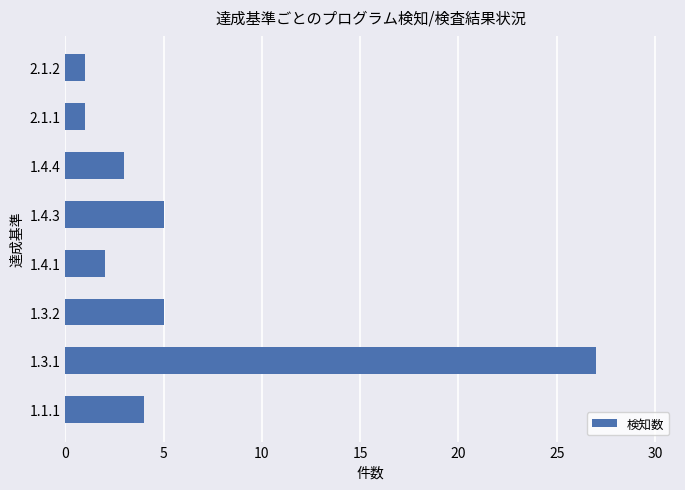

Is it true that the value at 2.1.2 is 2?

False